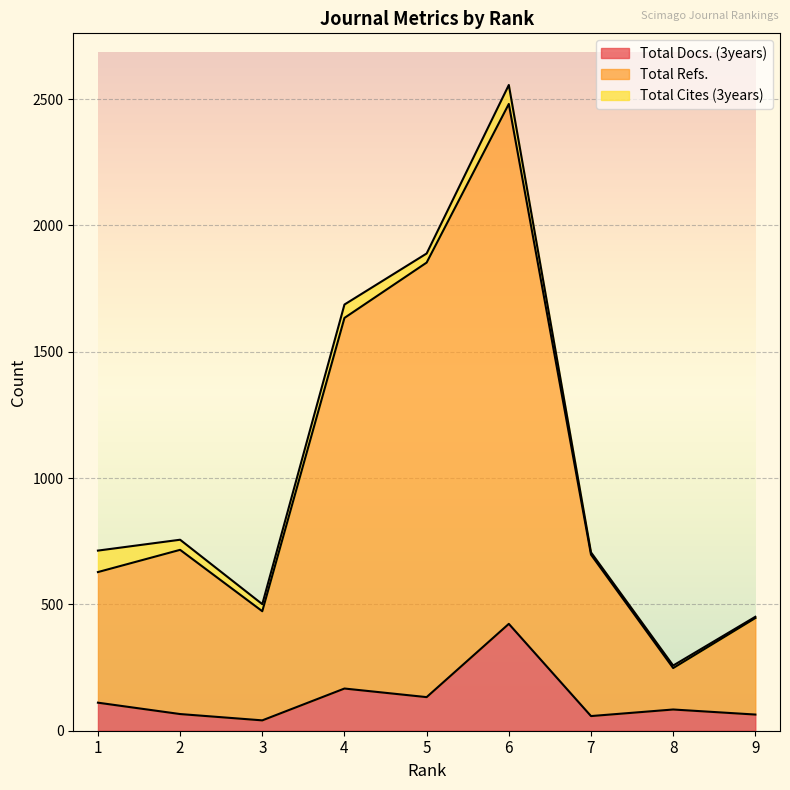

How many data points does each series have?

9